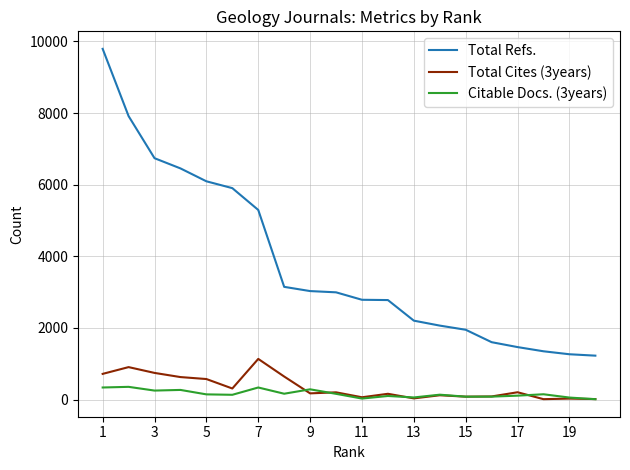

True or false: Total Refs. and Total Cites (3years) cross at least once.

False